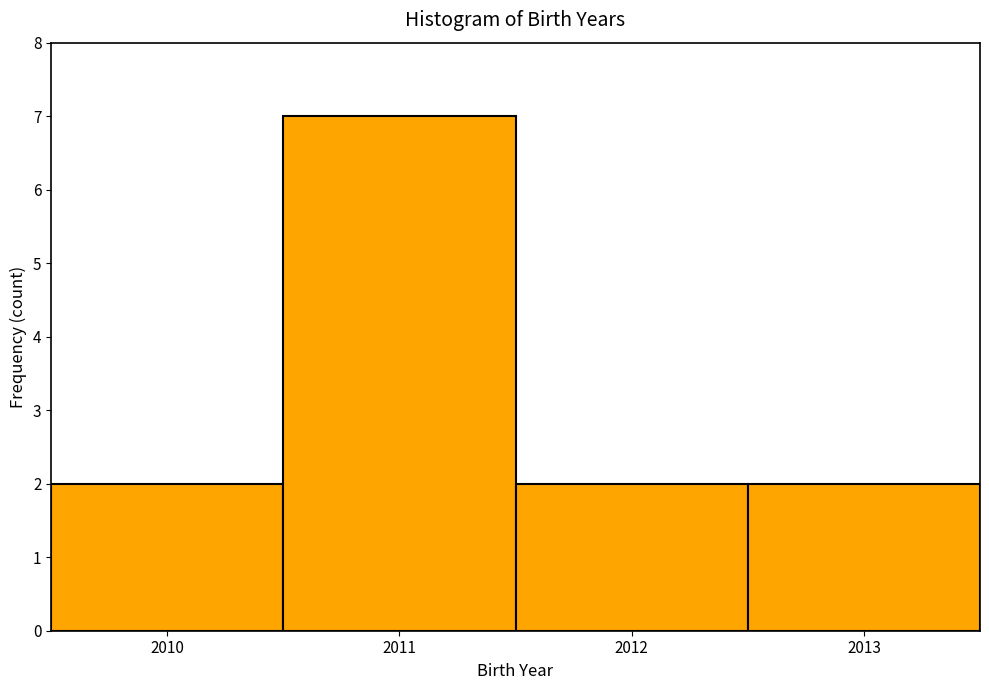

Reading left to right, list every bar in this chart as the range it spans on the x-axis followed by its height. The values are not printed on the chart, so give them approximately, as read against the axis.

2009.5 to 2010.5: 2
2010.5 to 2011.5: 7
2011.5 to 2012.5: 2
2012.5 to 2013.5: 2